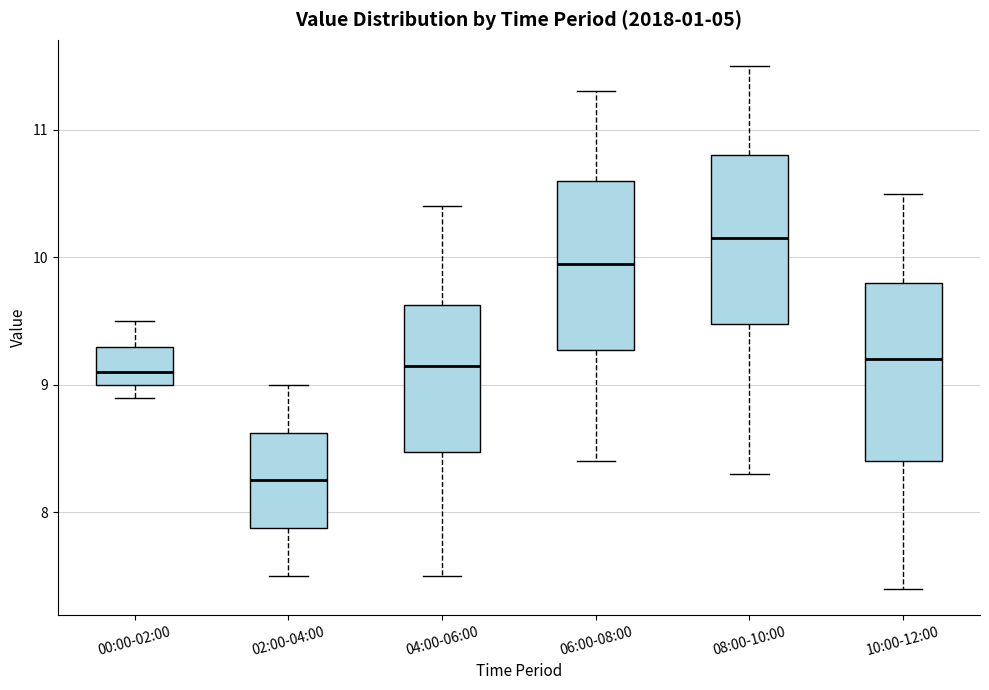

Where does the lower whisker of the box for 04:00-06:00 end on the y-axis? The values are not printed on the chart, so give them approximately, as read against the axis.

7.5